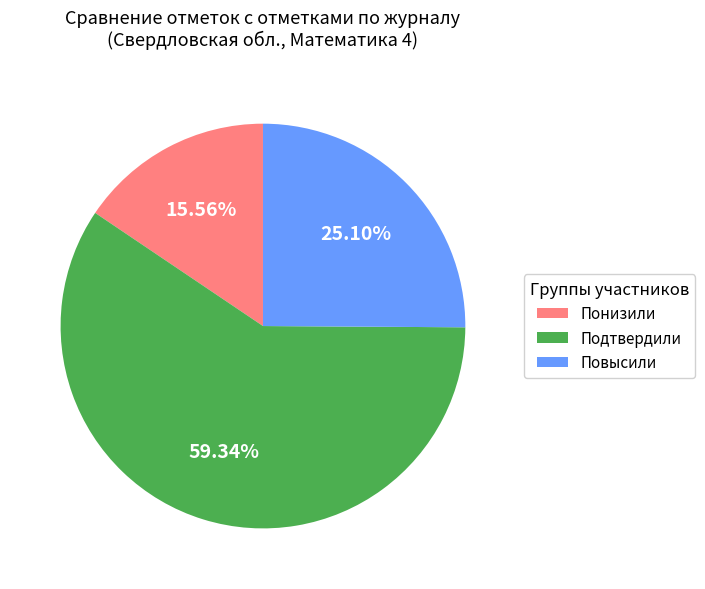

Which has a higher value, Подтвердили or Повысили?

Подтвердили